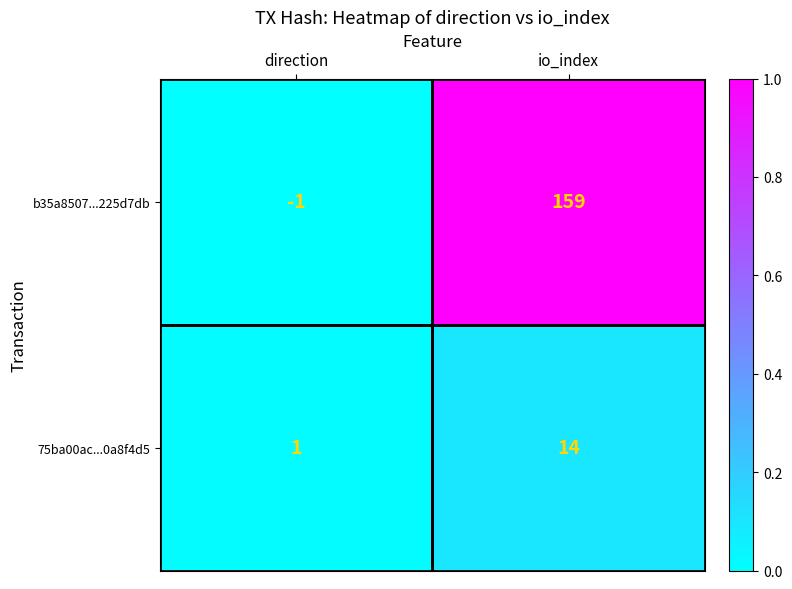

Which label corresponds to the smallest value in the chart?

direction